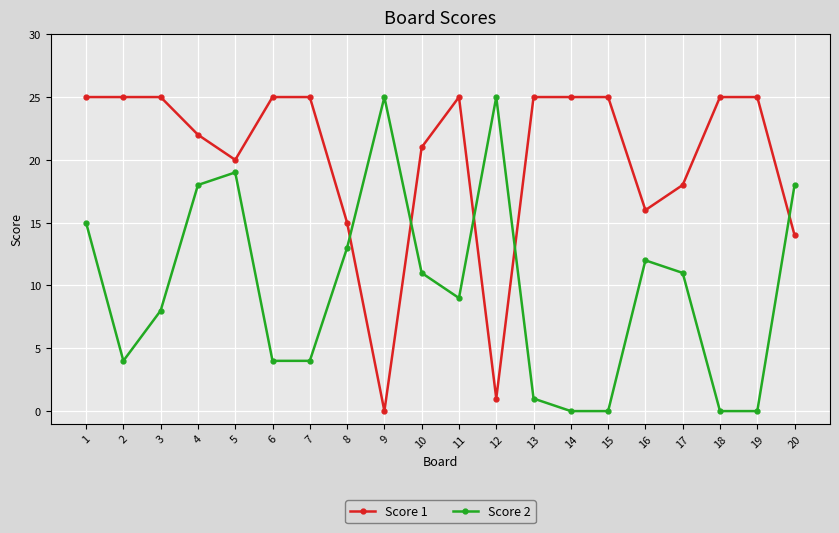

Rank the series by their average value, from lowest to highest.

Score 2, Score 1